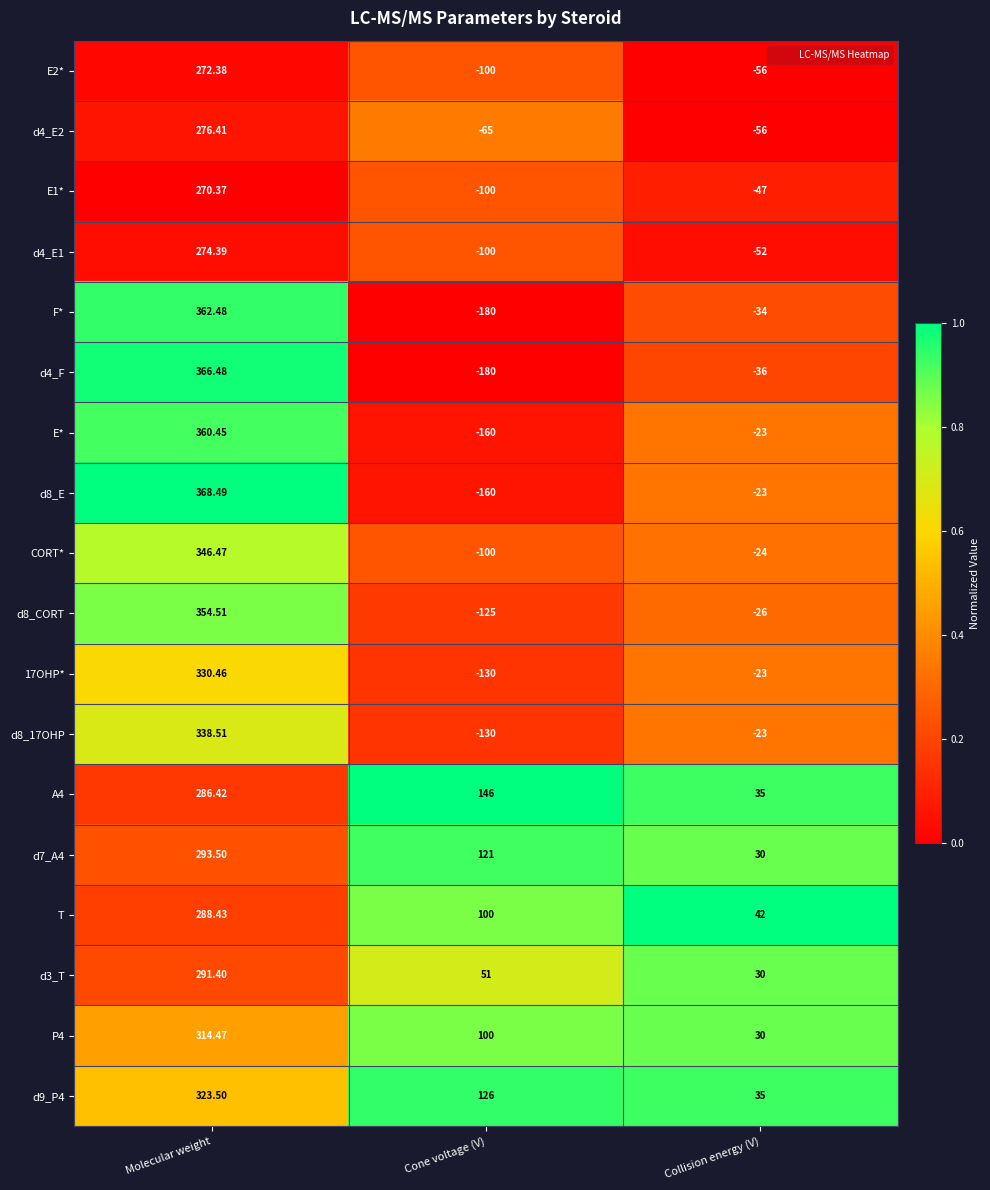

At how many categories does at least one series exceed 0?

3